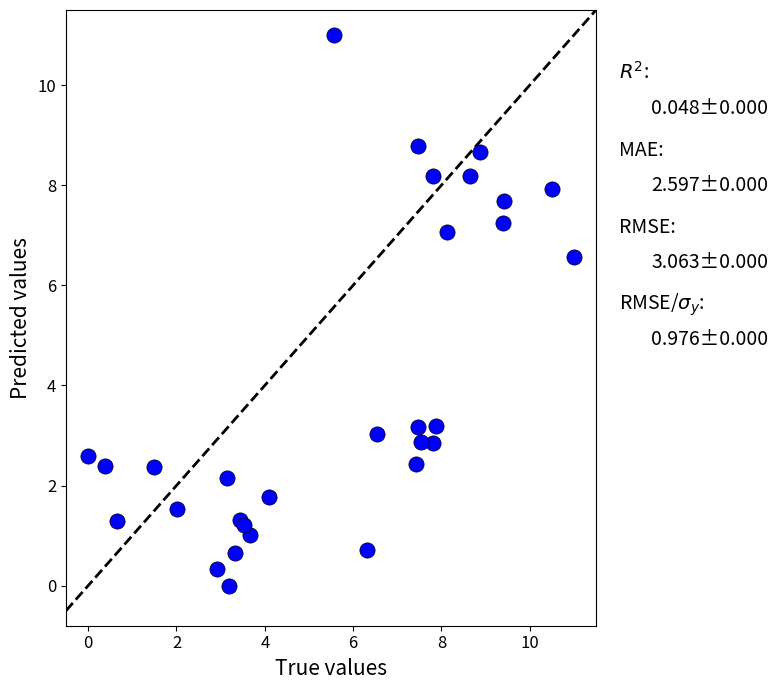

What Y value in the scatter plot is closest to 5?

6.6